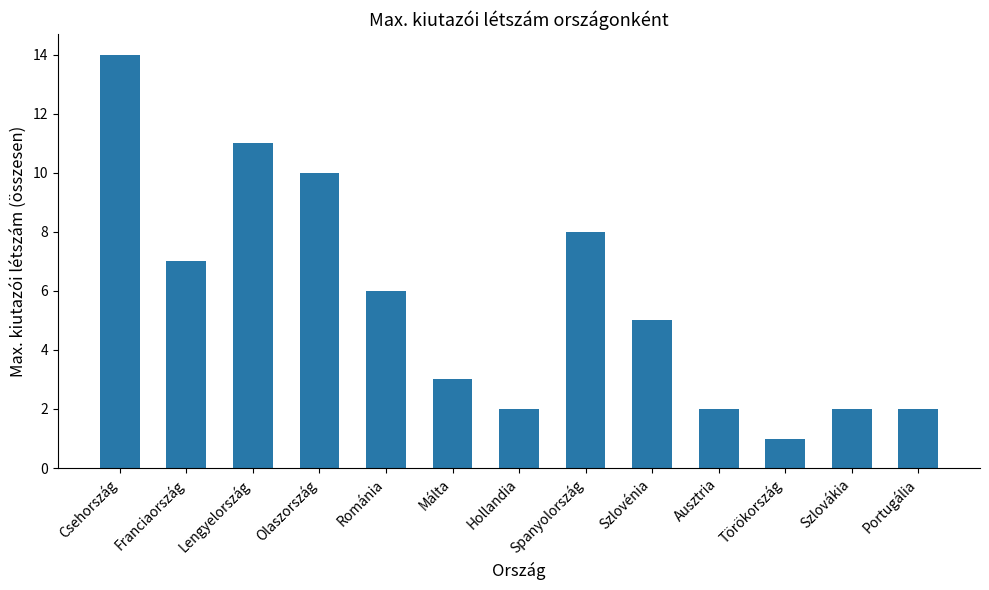

Reading left to right, extract all data points from this chart.

14	7	11	10	6	3	2	8	5	2	1	2	2